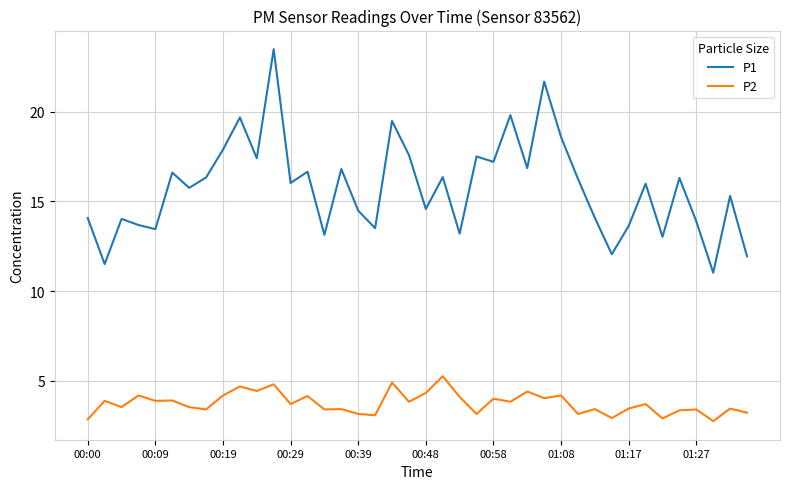

Which series has the widest spread of values?

P1